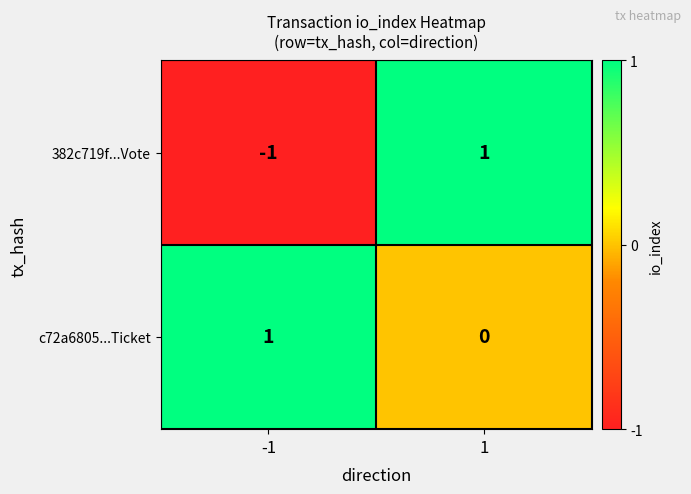

How many data points does each series have?

2